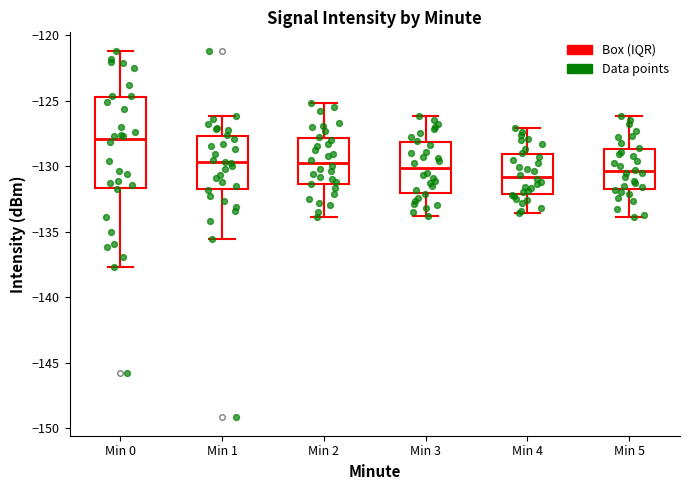

Reading left to right, read every box against the y-axis: the position of its median line, the range the box covers, and the ends of its whiskers. The values are not printed on the chart, so give them approximately, as read against the axis.

Min 0: median -128.0, box -131.5 to -125.0, whiskers -137.5 to -121.0
Min 1: median -129.5, box -131.5 to -127.5, whiskers -135.5 to -126.0
Min 2: median -129.5, box -131.5 to -128.0, whiskers -134.0 to -125.0
Min 3: median -130.0, box -132.0 to -128.0, whiskers -134.0 to -126.0
Min 4: median -131.0, box -132.0 to -129.0, whiskers -133.5 to -127.0
Min 5: median -130.5, box -131.5 to -128.5, whiskers -134.0 to -126.0